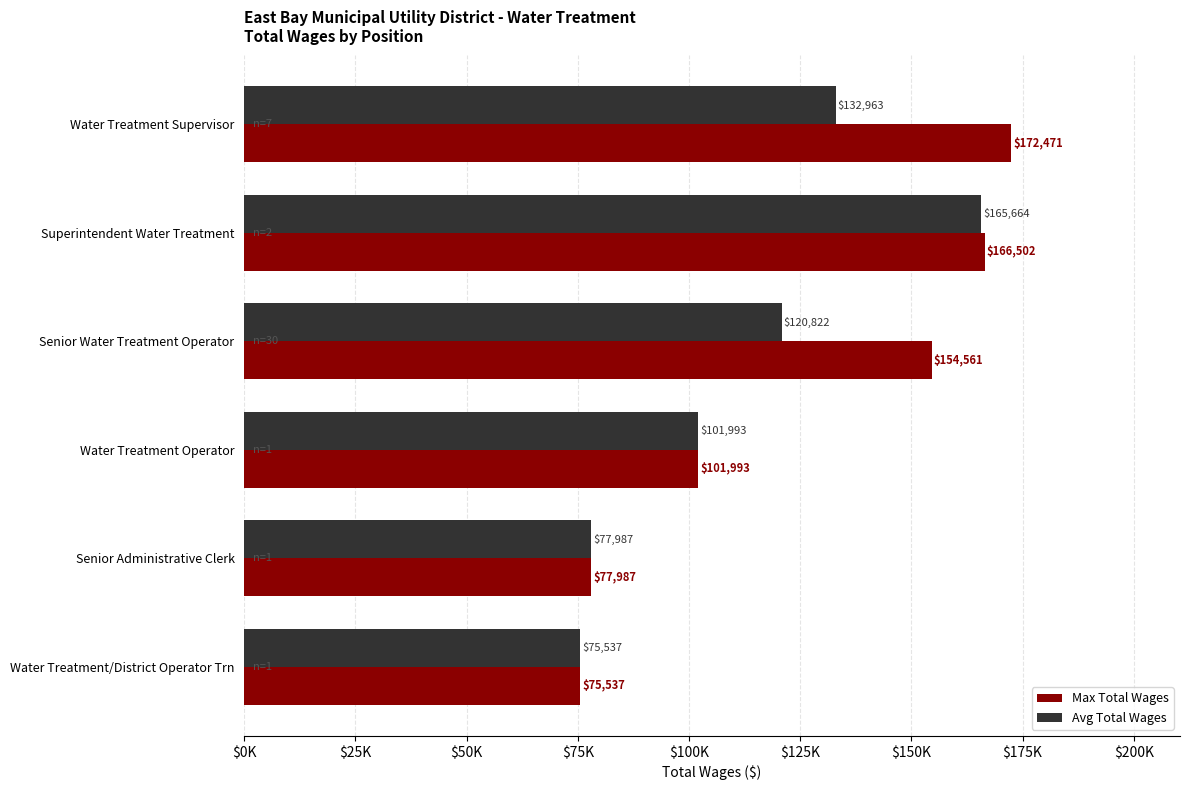

What are all the series names shown in the legend?

Max Total Wages, Avg Total Wages